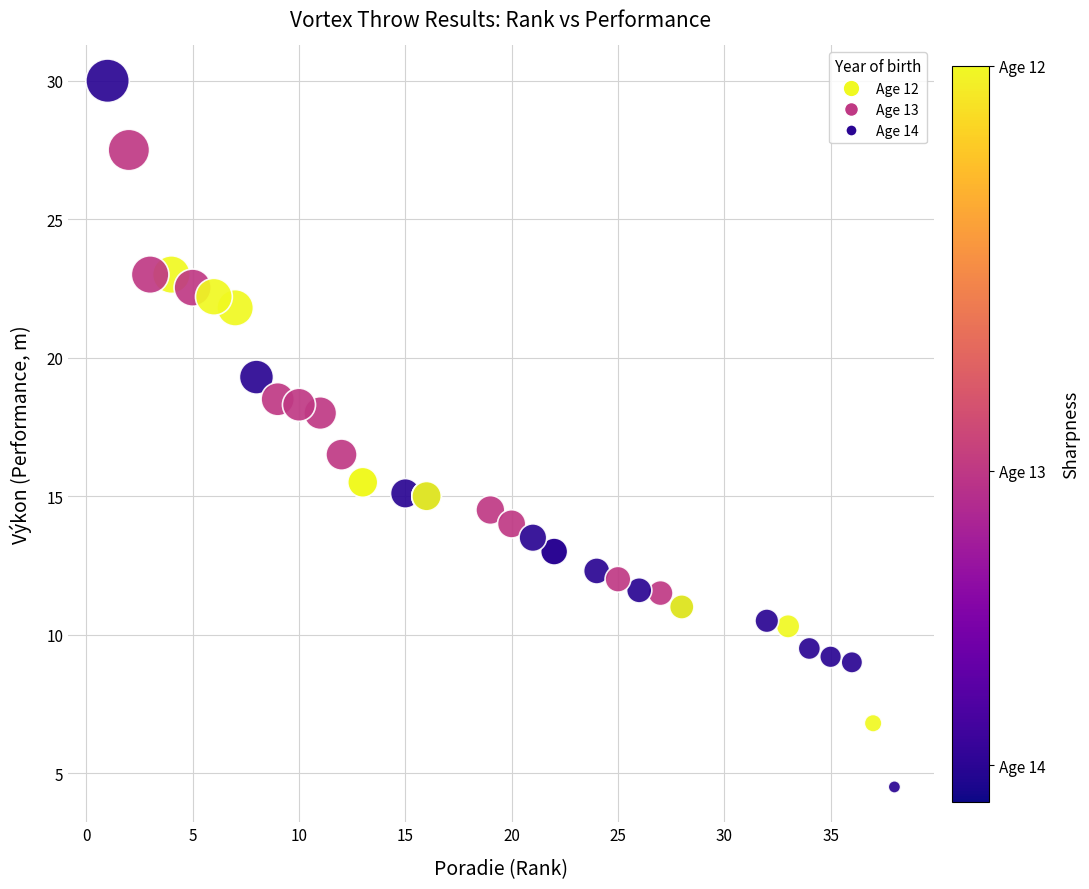

What Y value in the scatter plot is closest to 17?

16.5